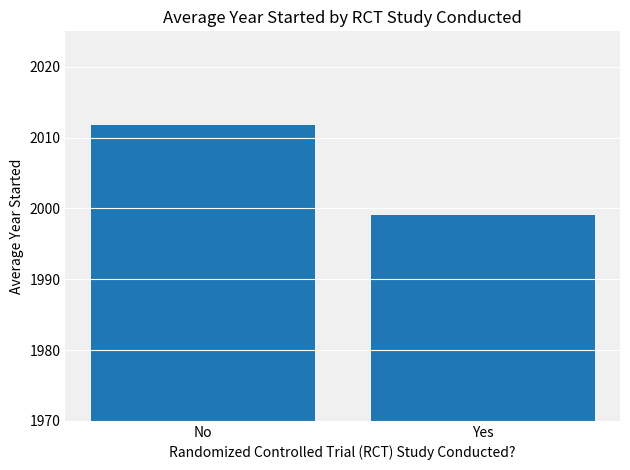

What is the maximum value shown in the chart?

2011.7